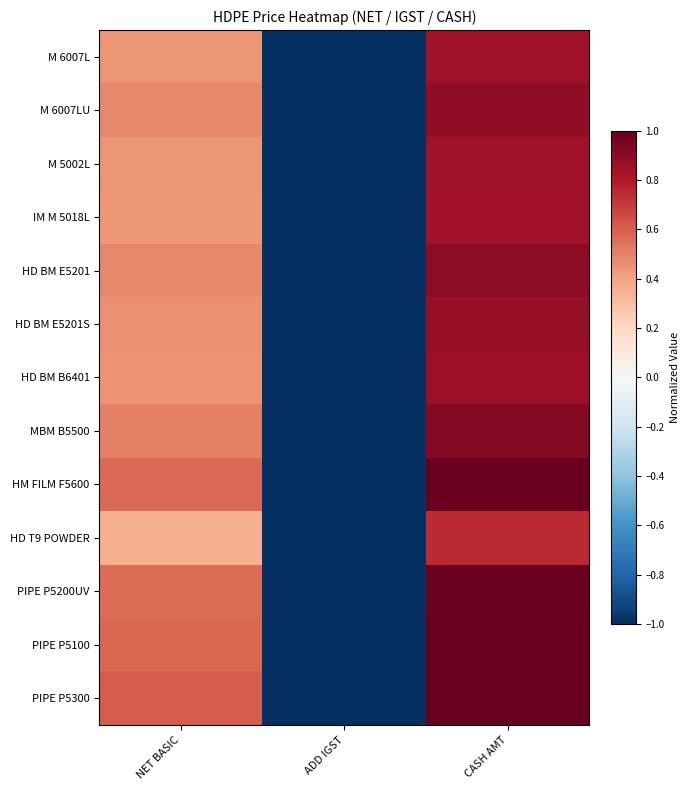

What is the total value across all series at CASH AMT?

11.7